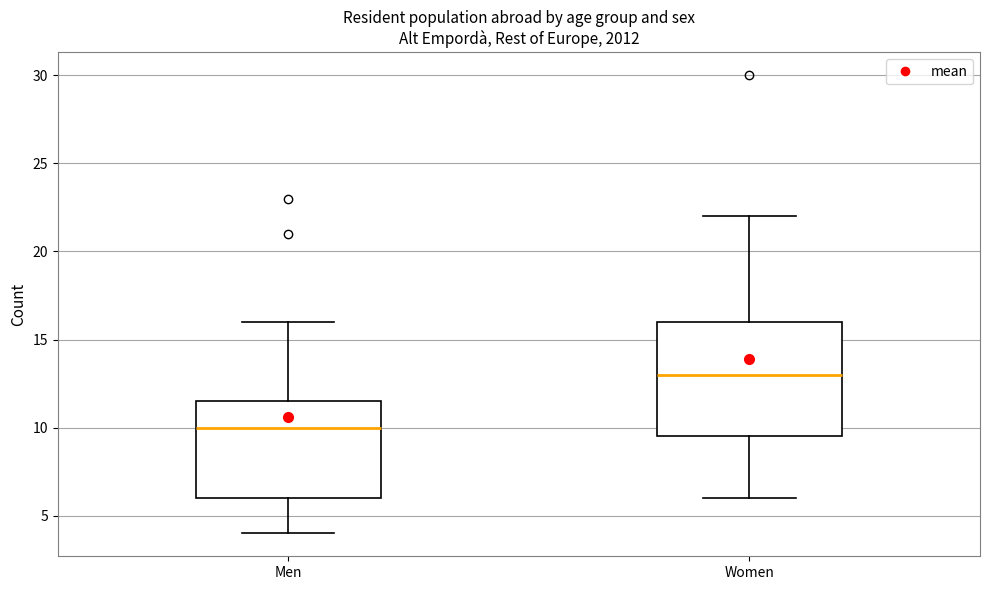

Where is the upper edge of the box for Women on the y-axis? The values are not printed on the chart, so give them approximately, as read against the axis.

16.0